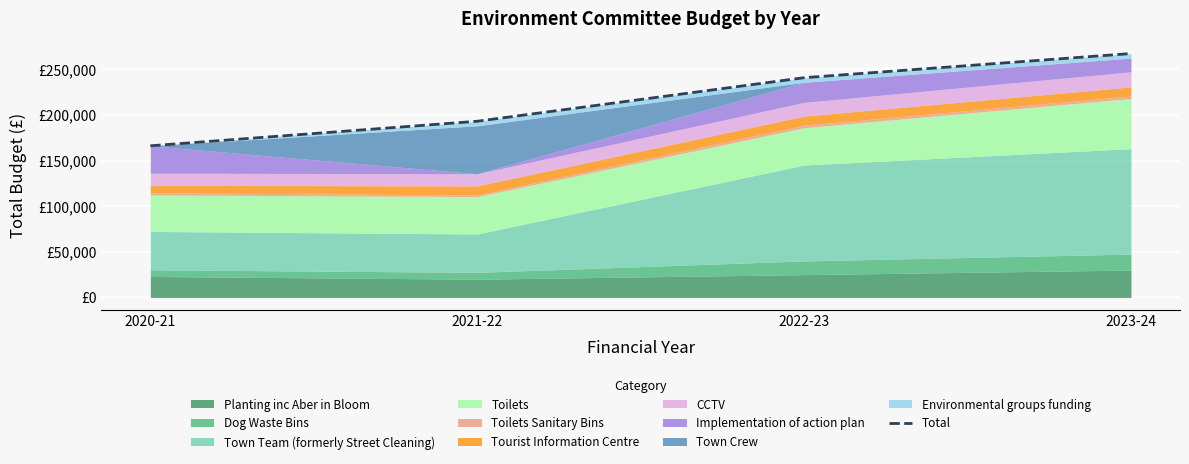

How many values are between 193020 and 267200?

3